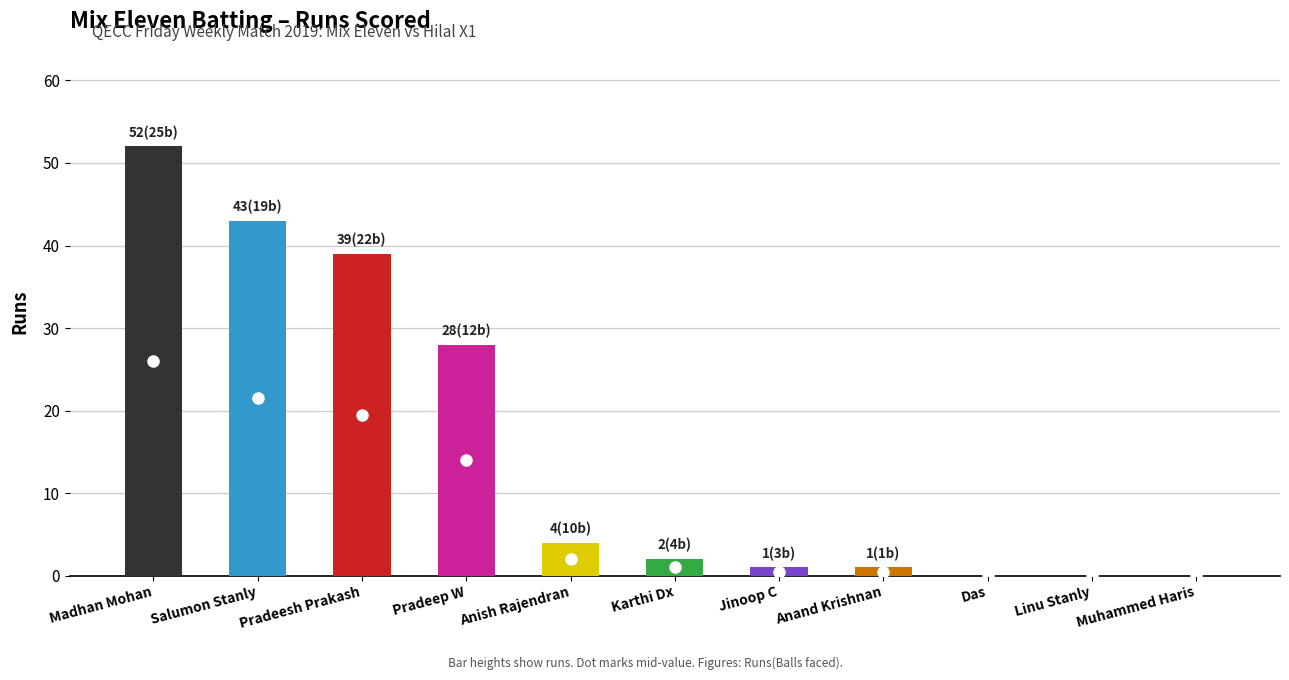

What is the change in value from Salumon Stanly to Pradeep W?

-15